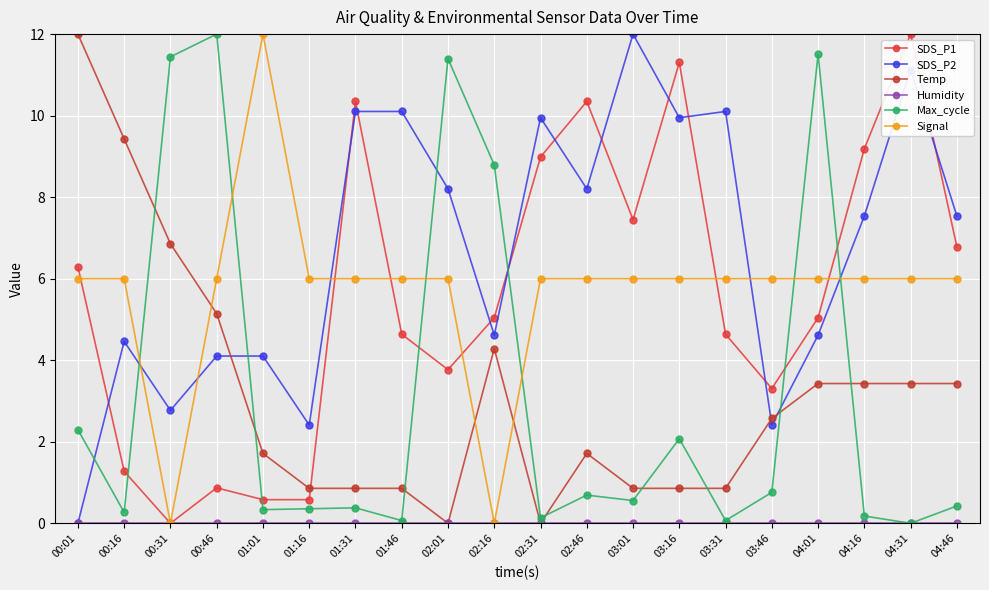

Between which two adjacent categories do Max_cycle and Signal first intersect?

00:16 and 00:31